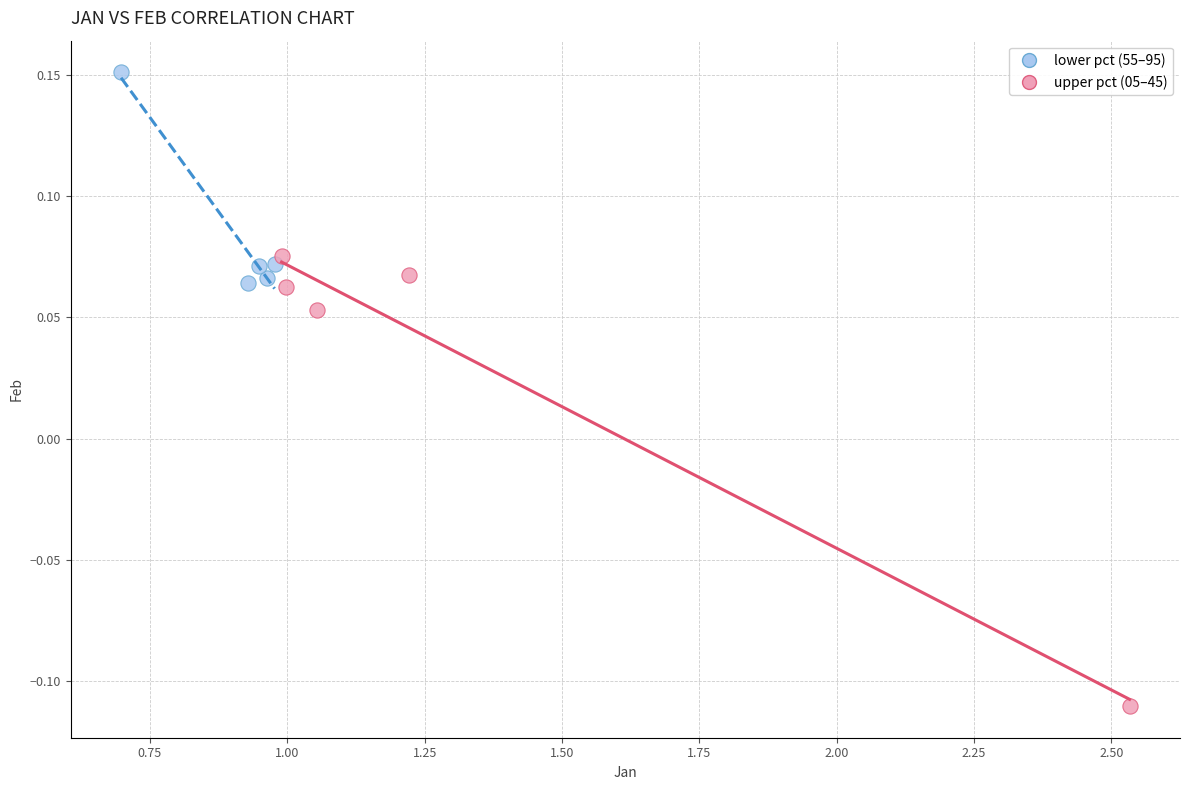

Which series has the largest Y range (max minus min)?

upper pct (05–45)